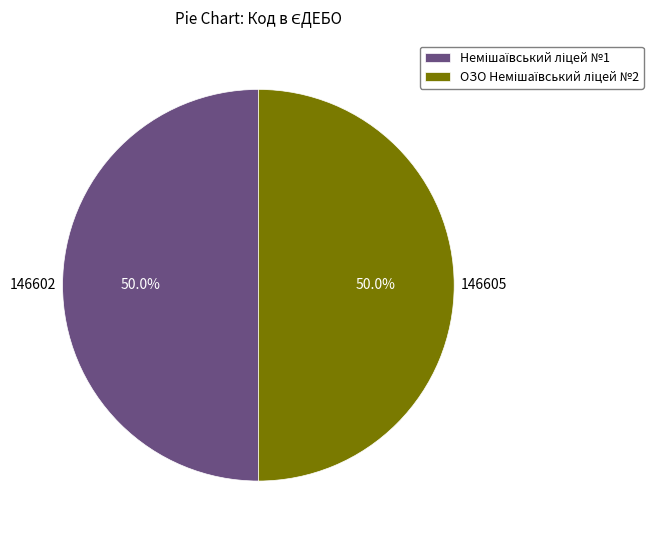

To the nearest percent, what portion does ОЗО Немішаївський ліцей №2 represent?

50%